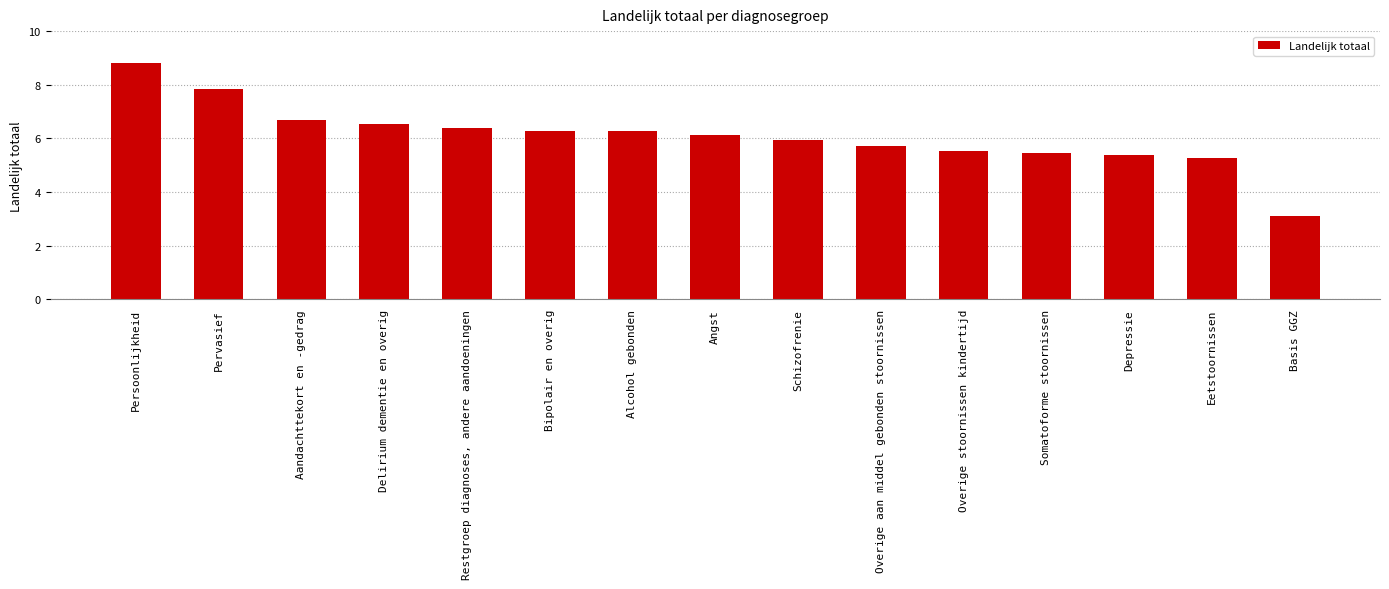

Rank the categories by value from lowest to highest.

Basis GGZ, Eetstoornissen, Depressie, Somatoforme stoornissen, Overige stoornissen kindertijd, Overige aan middel gebonden stoornissen, Schizofrenie, Angst, Alcohol gebonden, Bipolair en overig, Restgroep diagnoses, andere aandoeningen, Delirium dementie en overig, Aandachttekort en -gedrag, Pervasief, Persoonlijkheid